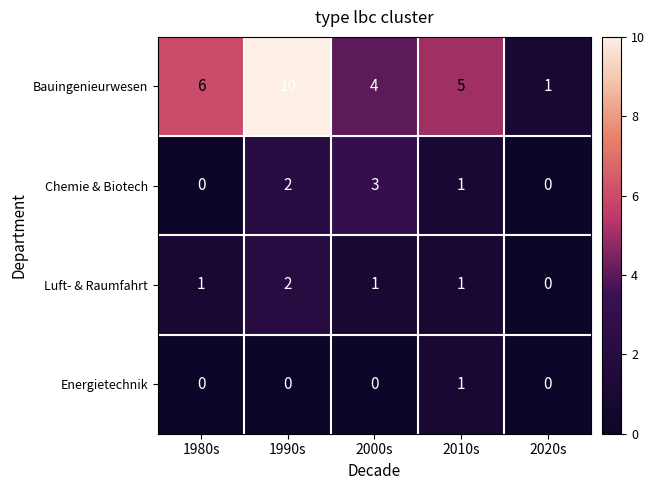

The Luft- & Raumfahrt series shows 2 at 1990s. True or false?

True